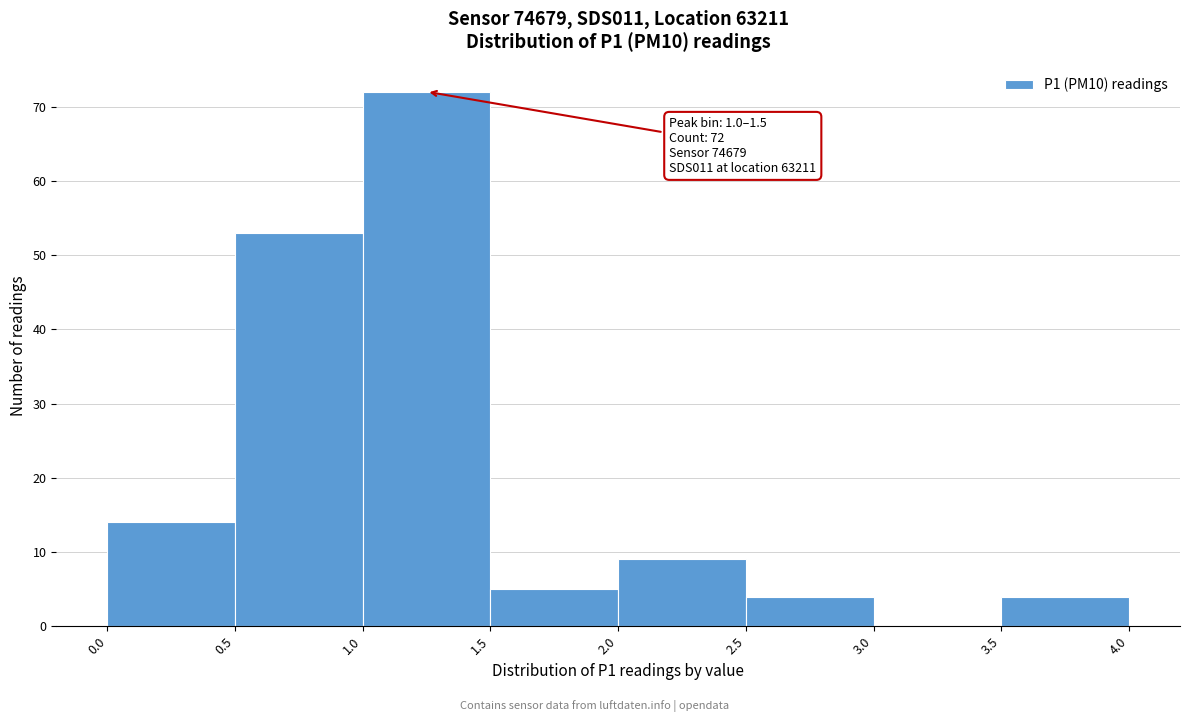

Over which range of the x-axis is the bar tallest?

1.0 to 1.5